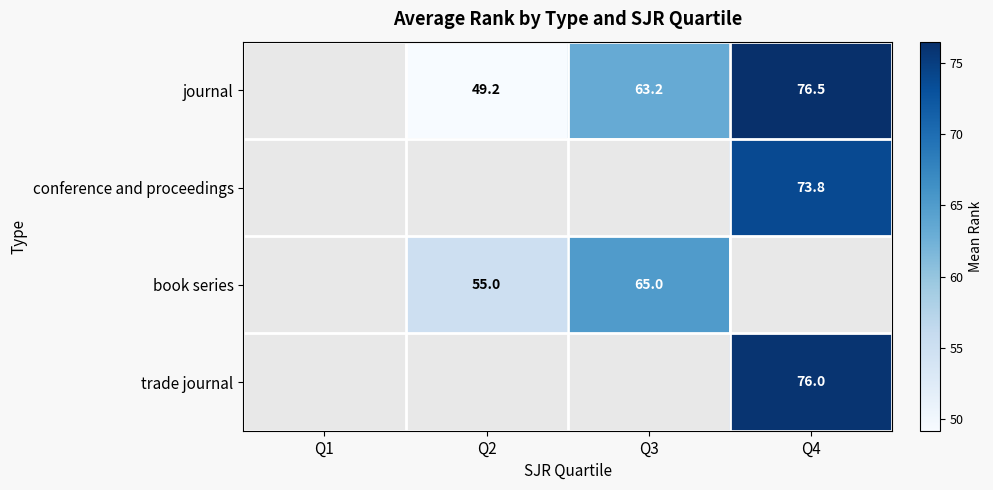

What is the approximate value of journal at Q3?

63.2